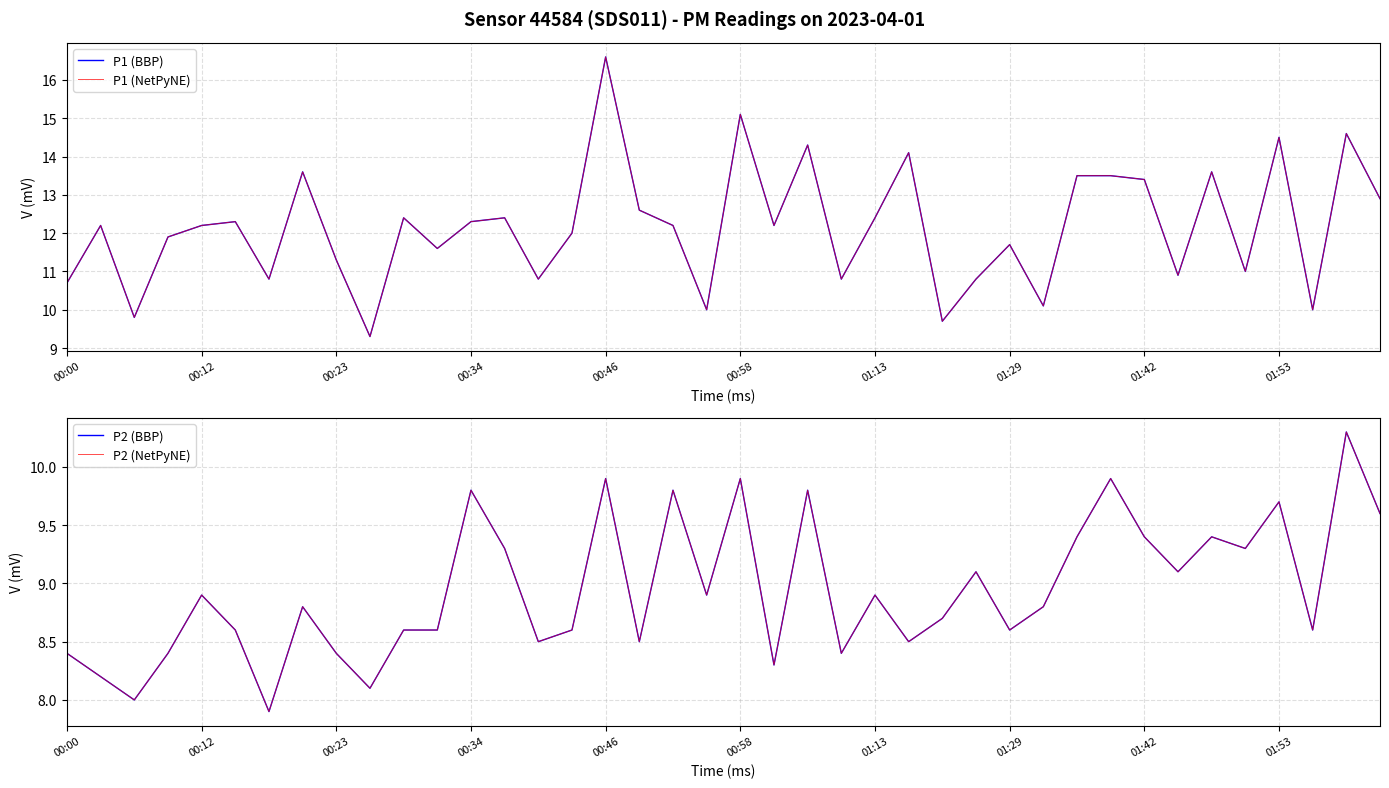

At which category is the sum across all series the highest?

00:46